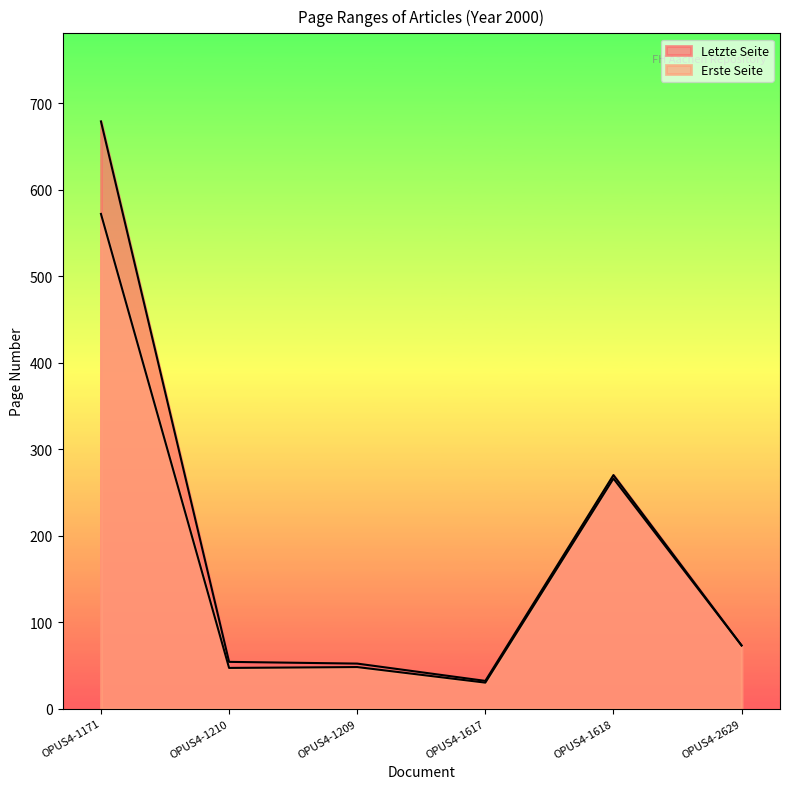

Rank the categories by Letzte Seite value from highest to lowest.

OPUS4-1171, OPUS4-1618, OPUS4-2629, OPUS4-1210, OPUS4-1209, OPUS4-1617